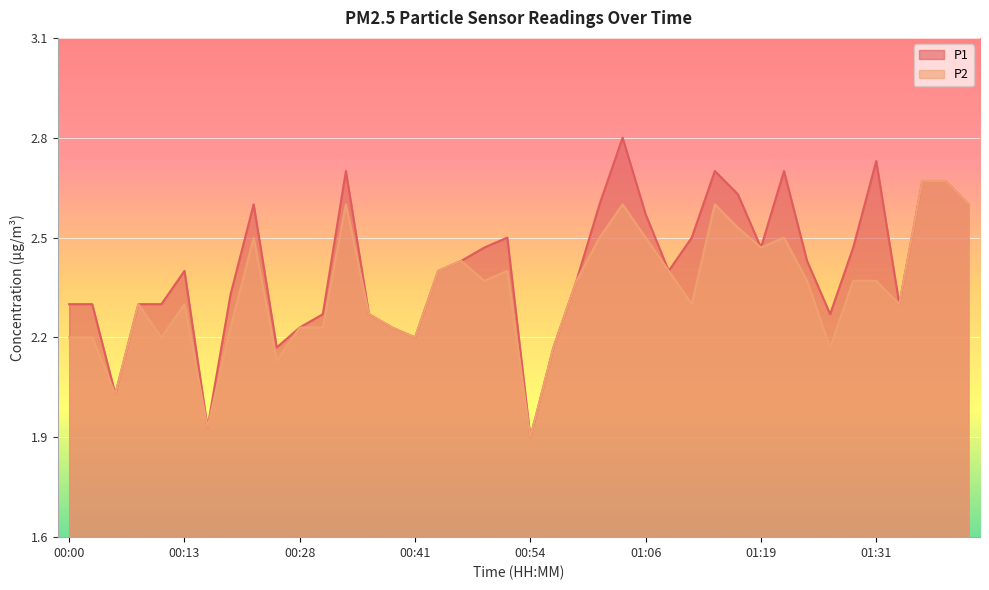

Which has a higher value, 00:46 or 01:09?

00:46